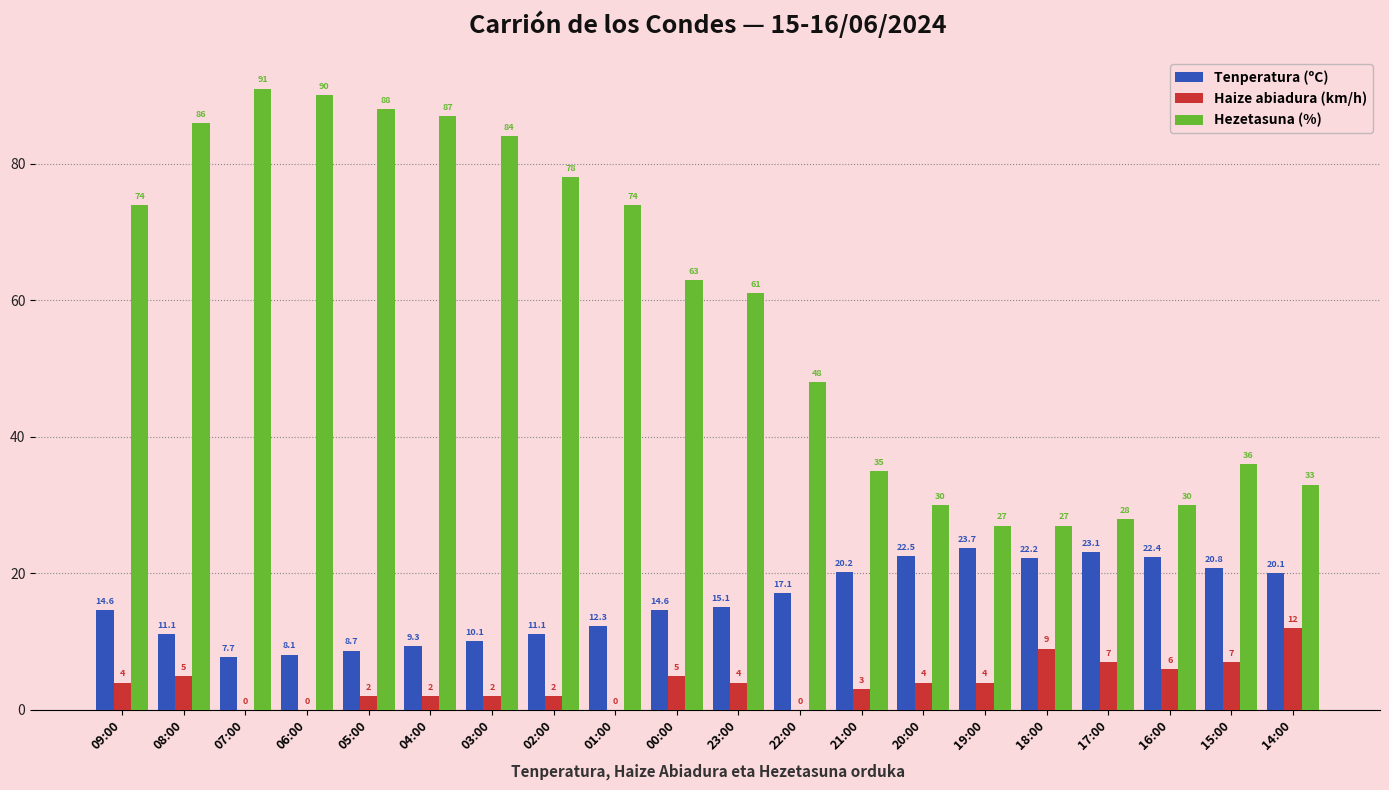

What is the total value across all series at 04:00?

98.3